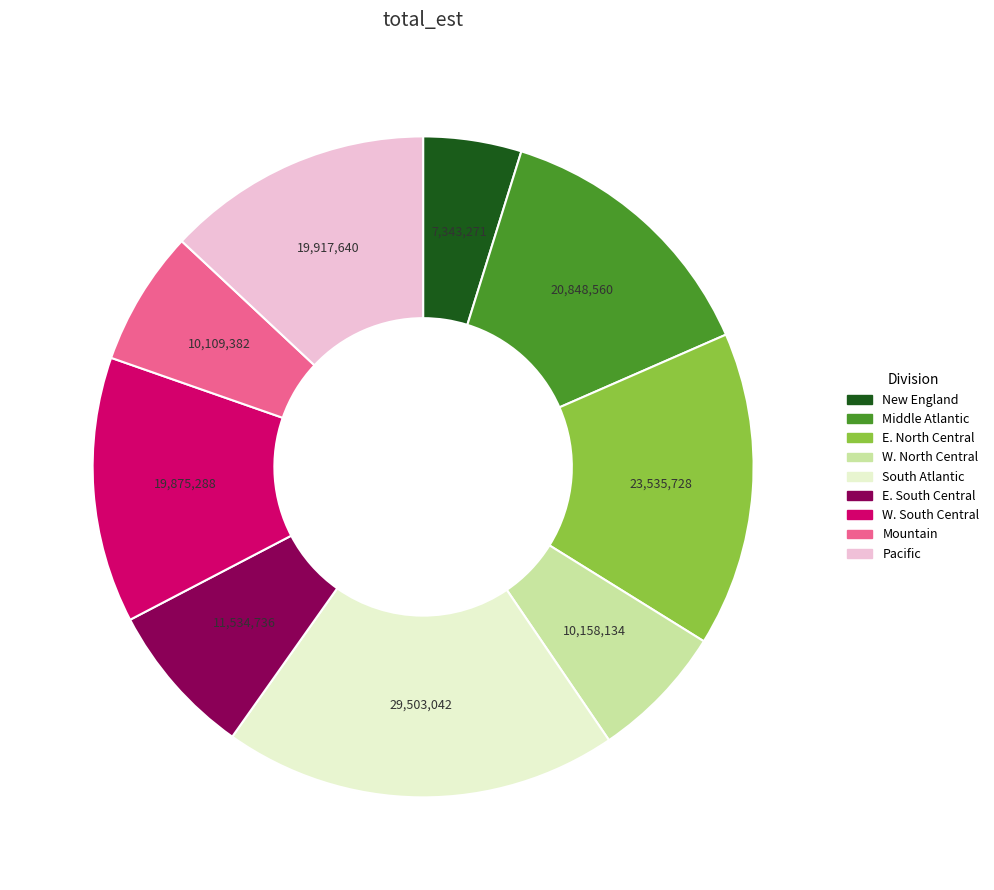

Does any single category account for the majority?

No